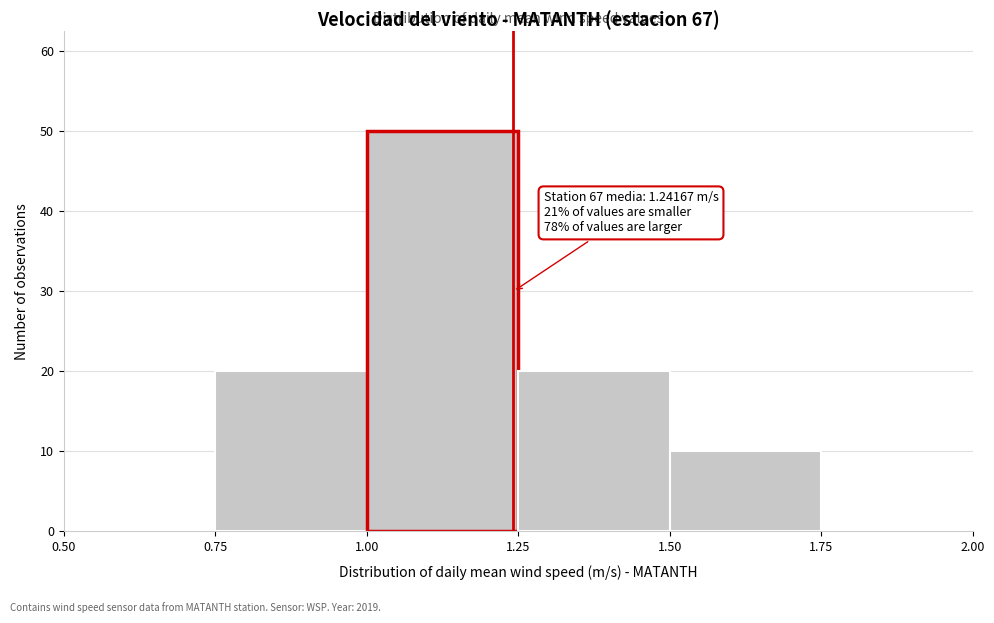

Over which range of the x-axis is the bar tallest?

1.00 to 1.25